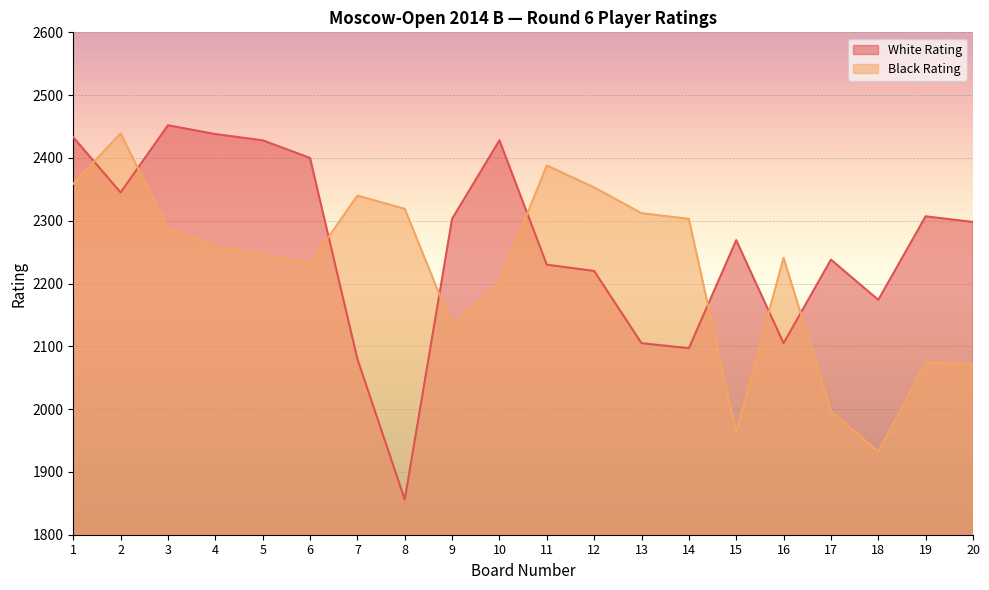

The Black Rating series shows 2303 at 14. True or false?

True